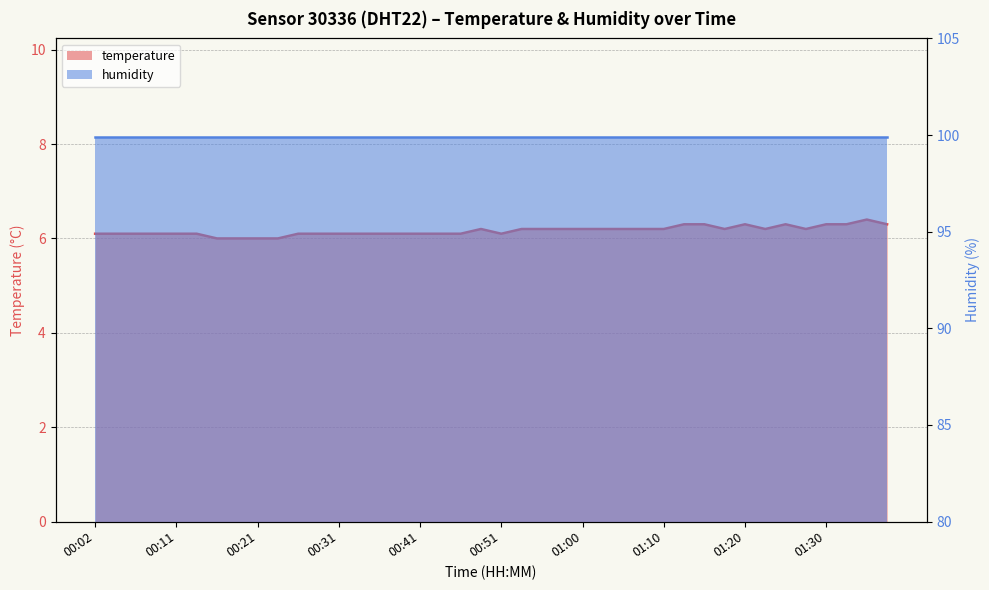

What is the value of the 26th point from the left?

6.2